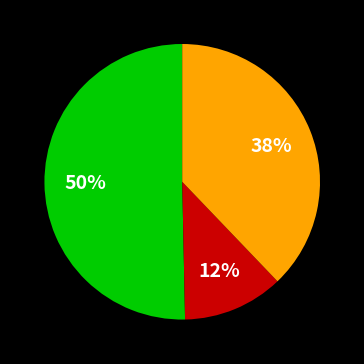

To the nearest percent, what is the average slice percentage?

33%